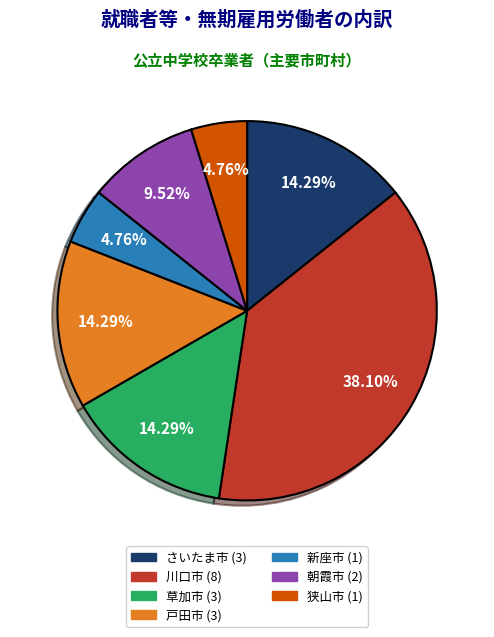

Is there any slice that represents more than half of the pie?

No